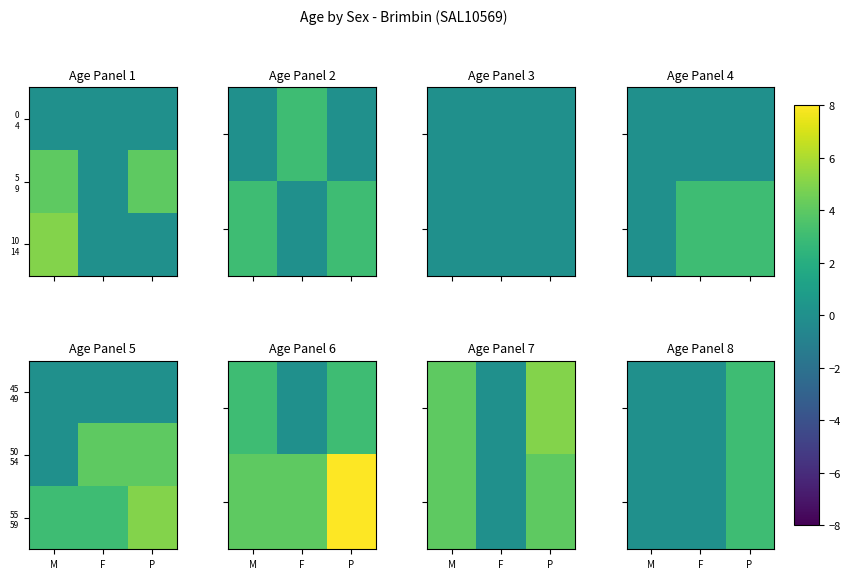

The value of 55 59 at M is 1. True or false?

False